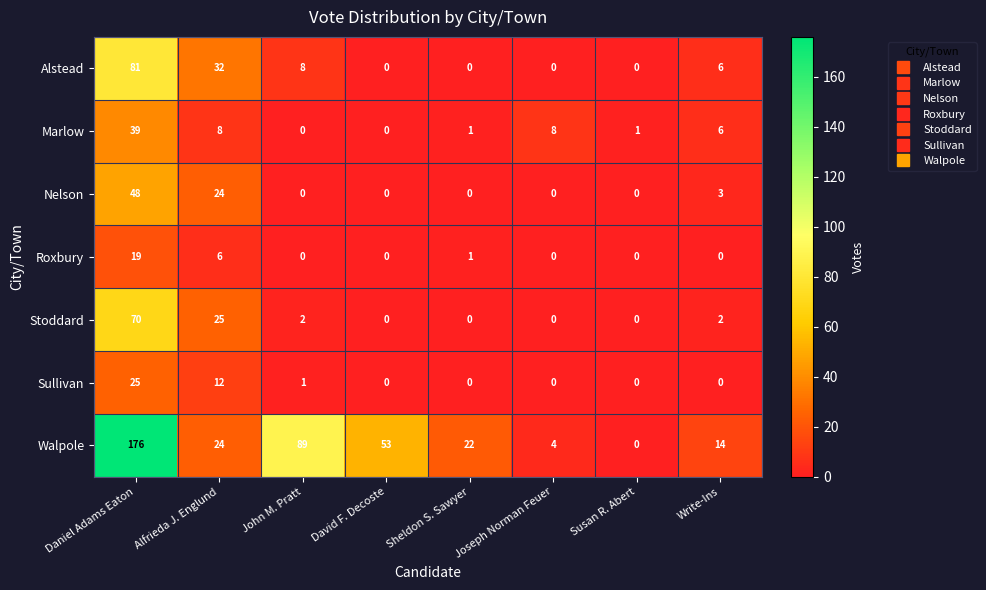

What is the sum of all Roxbury values?

26